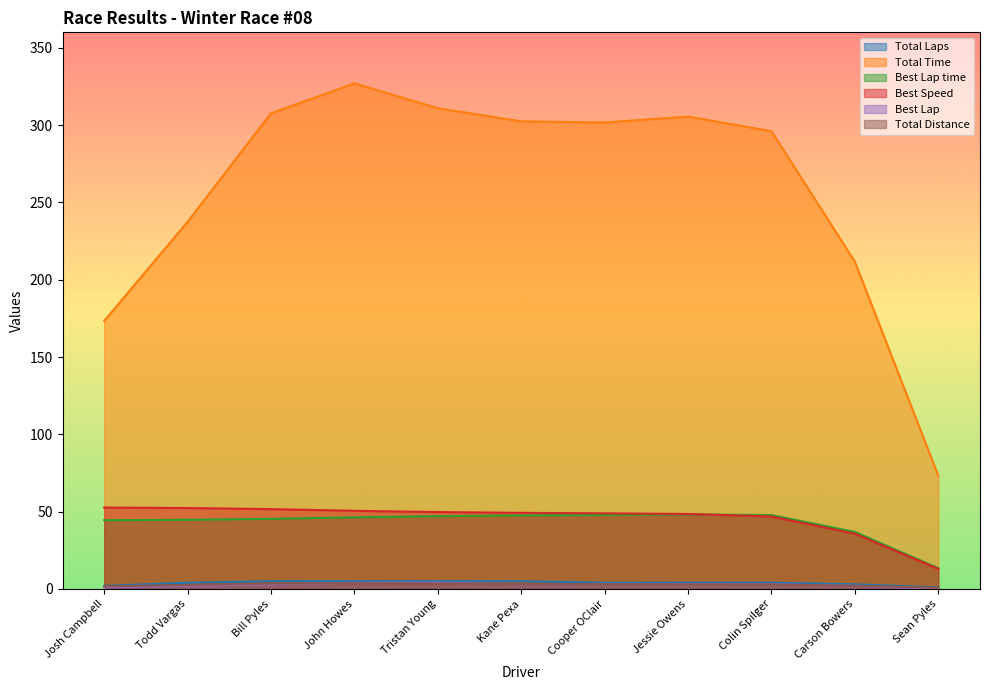

List the series in order of their peak value, highest first.

Total Time, Best Speed, Best Lap time, Total Laps, Best Lap, Total Distance